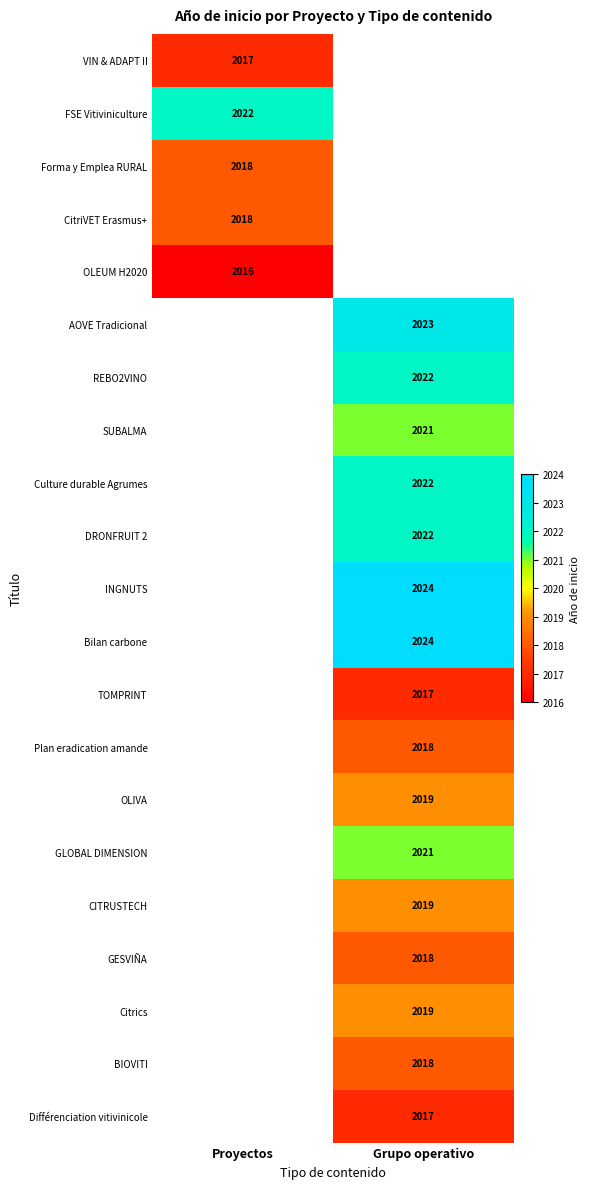

Which has a higher value, Proyectos or Grupo operativo?

Grupo operativo